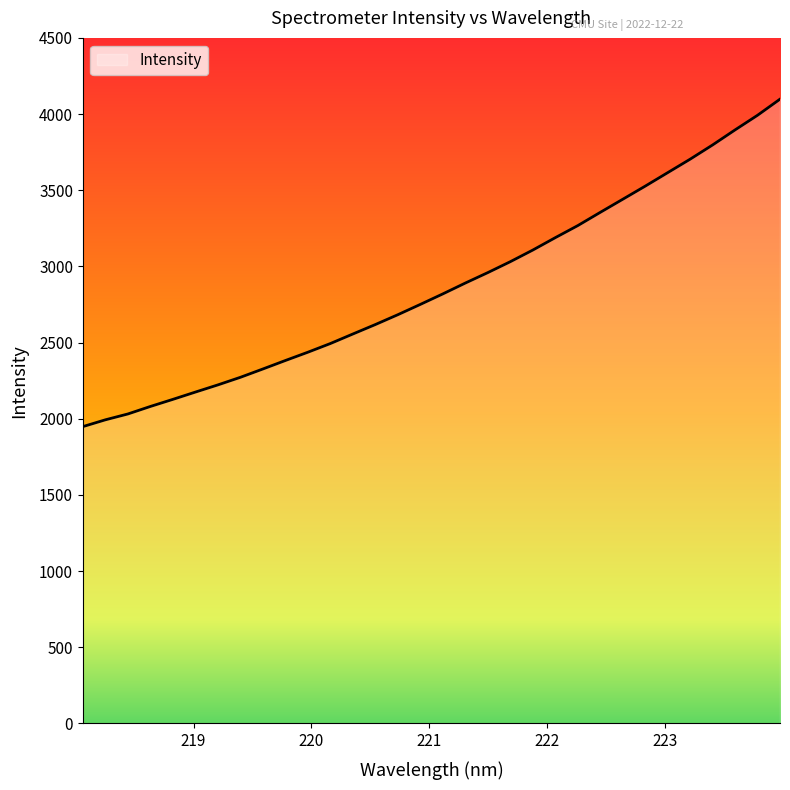

Which category has the highest value across all series?

223.9802